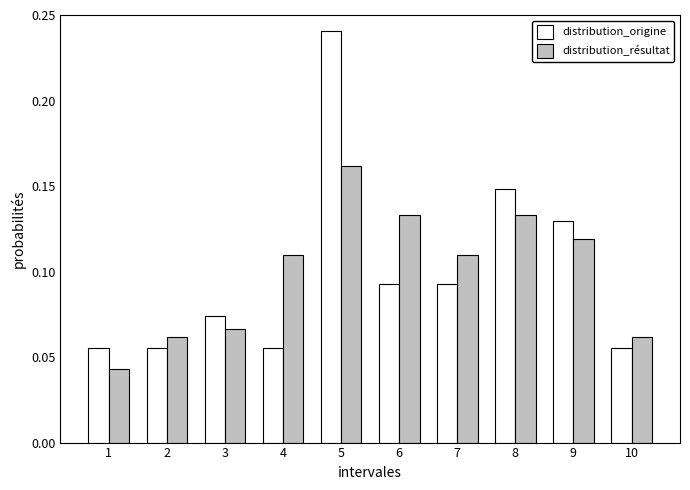

Count the distribution_origine values in the range 0 to 1.

10